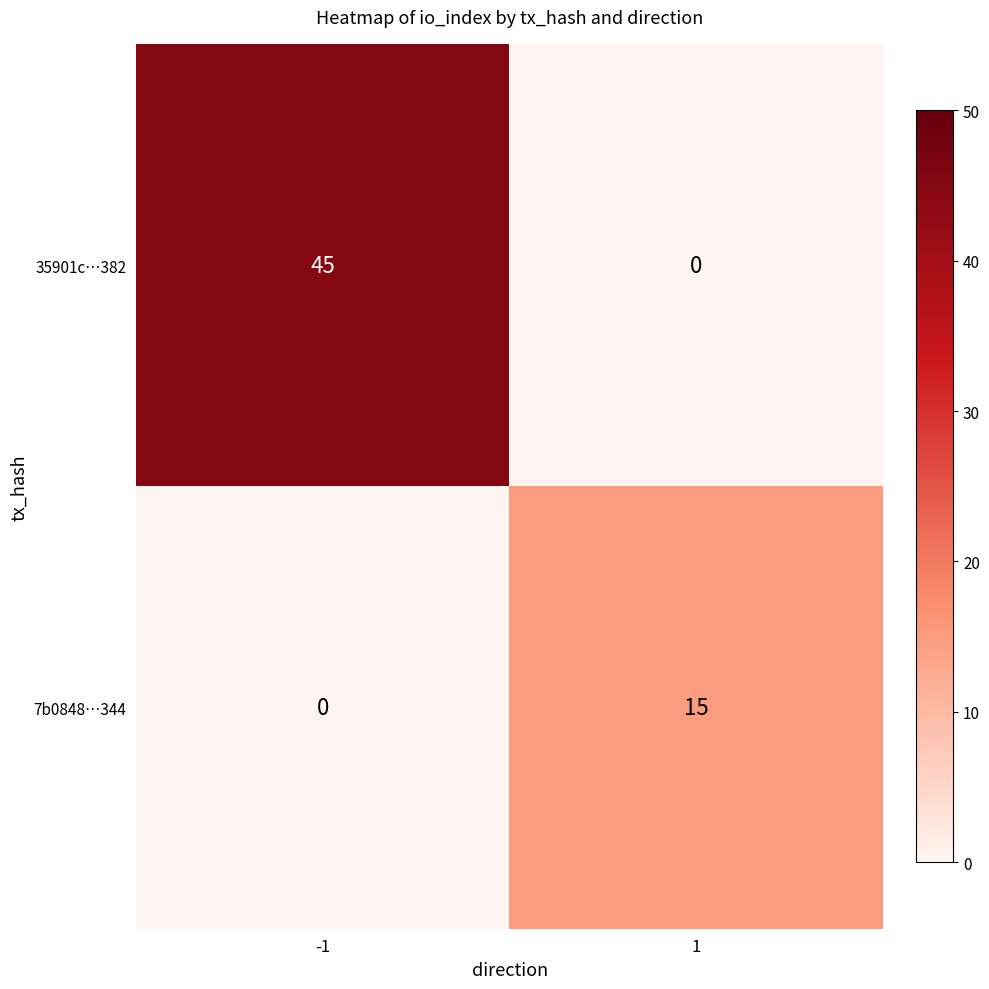

What is the total value across all series at 1?

15